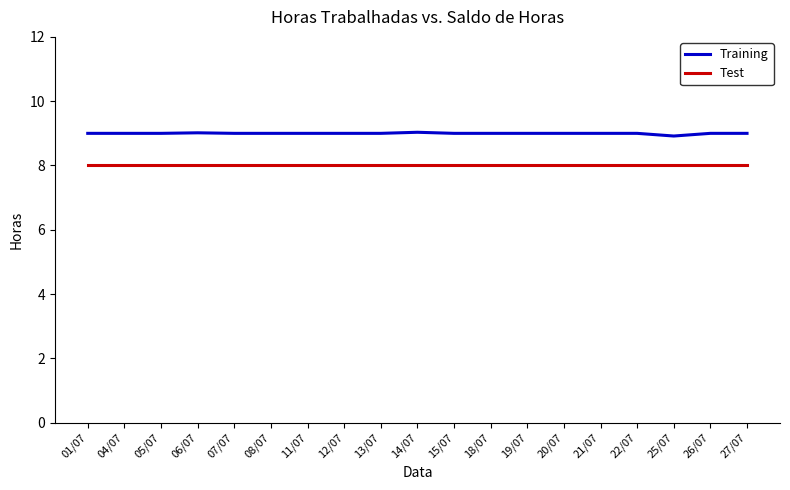

How many lines are shown in the chart?

2